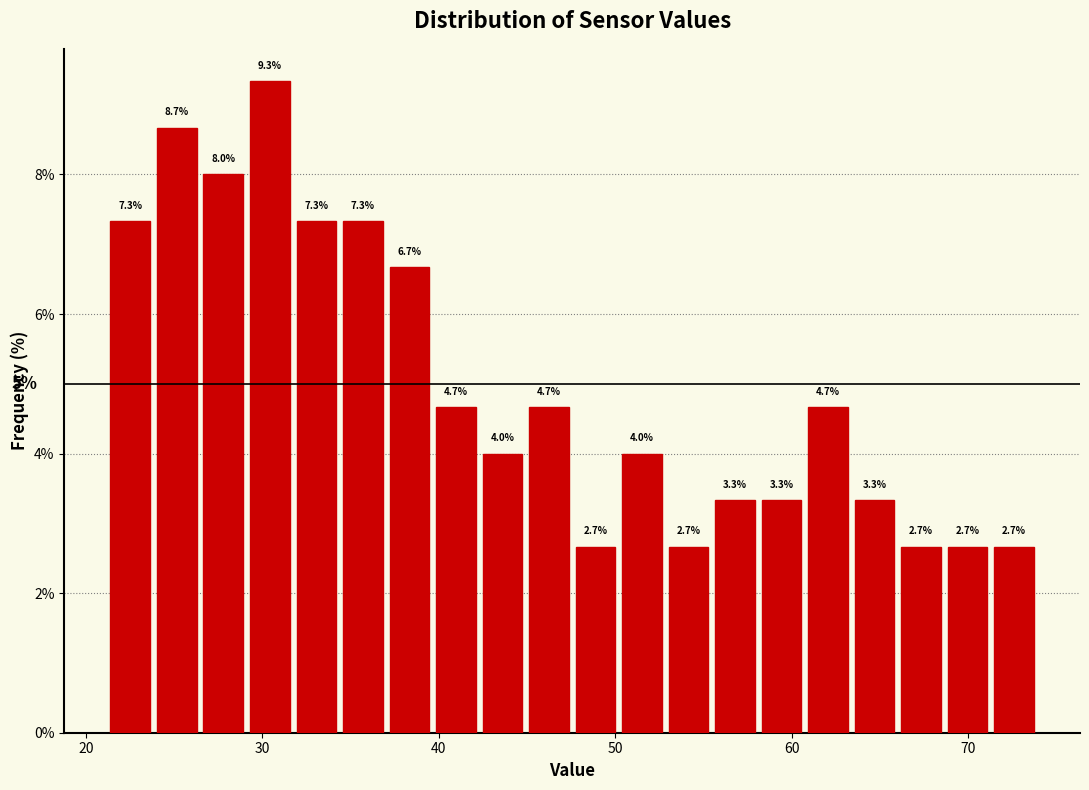

Around what value on the x-axis is the tallest bar? Give the approximate position of its centre, as read against the axis.

30